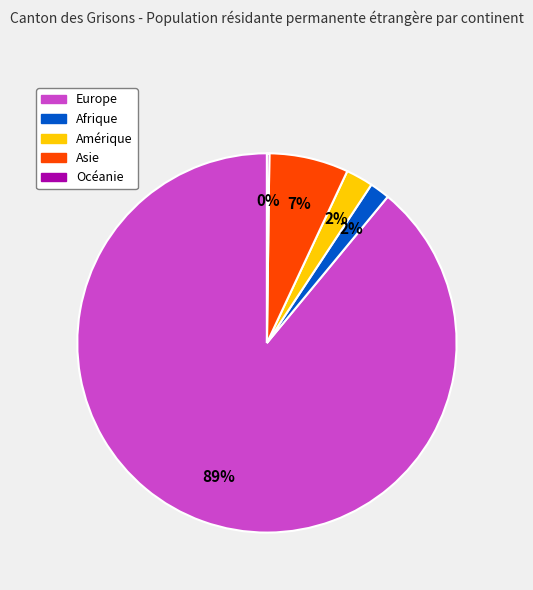

To the nearest percent, what is the difference between the largest and smallest slice percentages?

89%